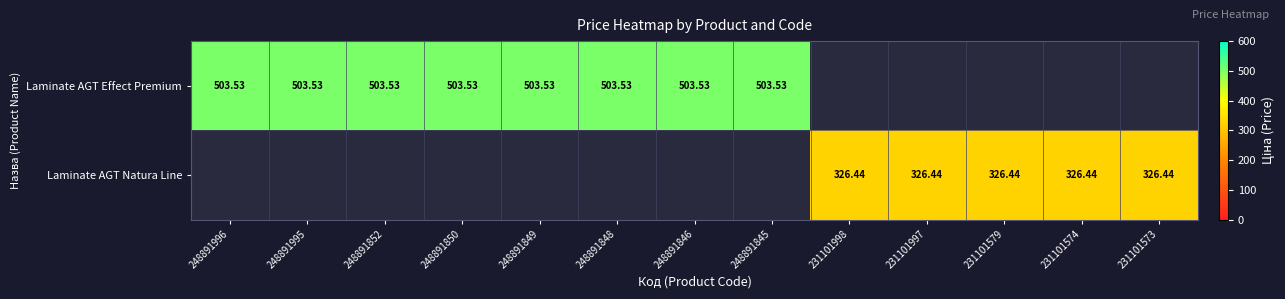

What is the smallest value displayed?

326.4